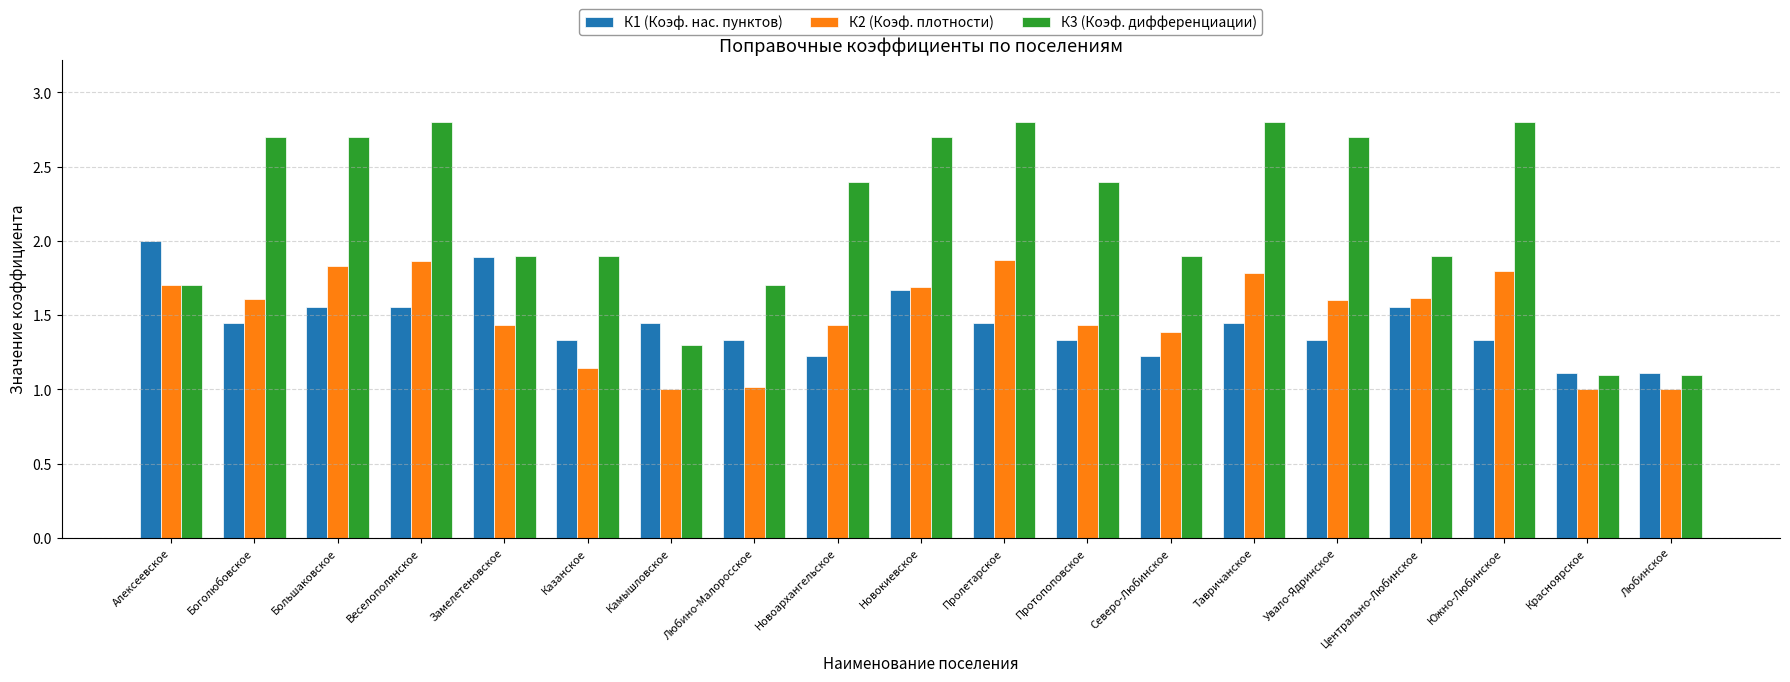

Which series has the largest total across all categories?

К3 (Коэф. дифференциации)